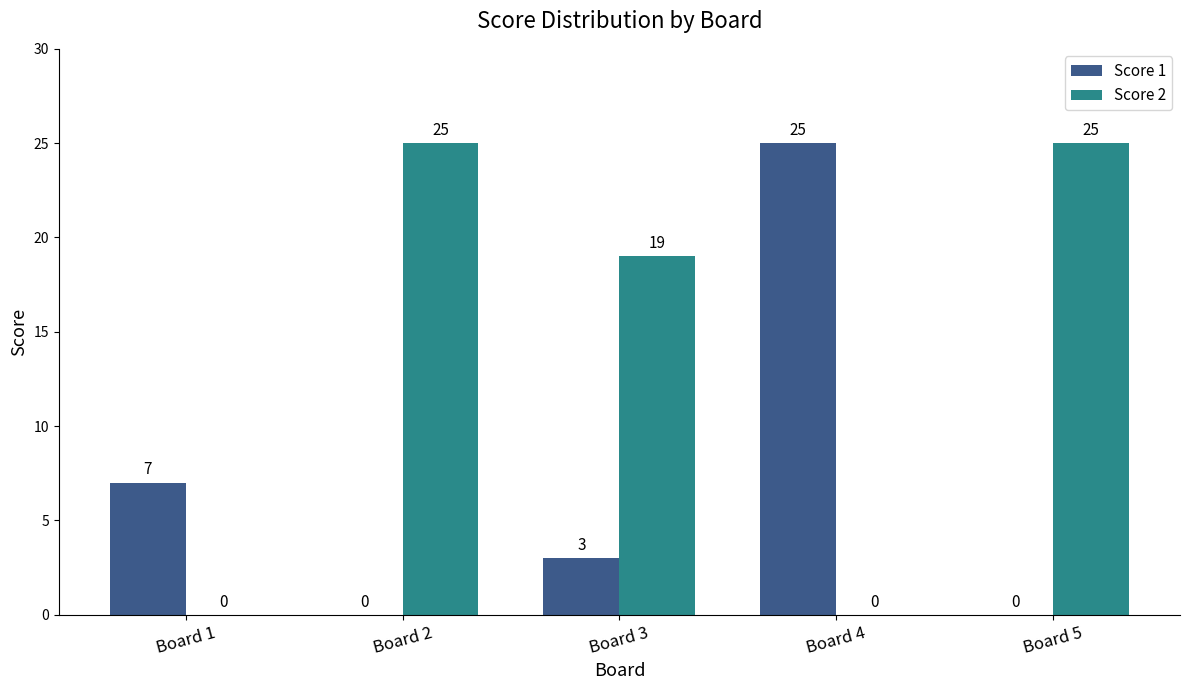

What is the sum of the Score 2 values at Board 1 and Board 5?

25